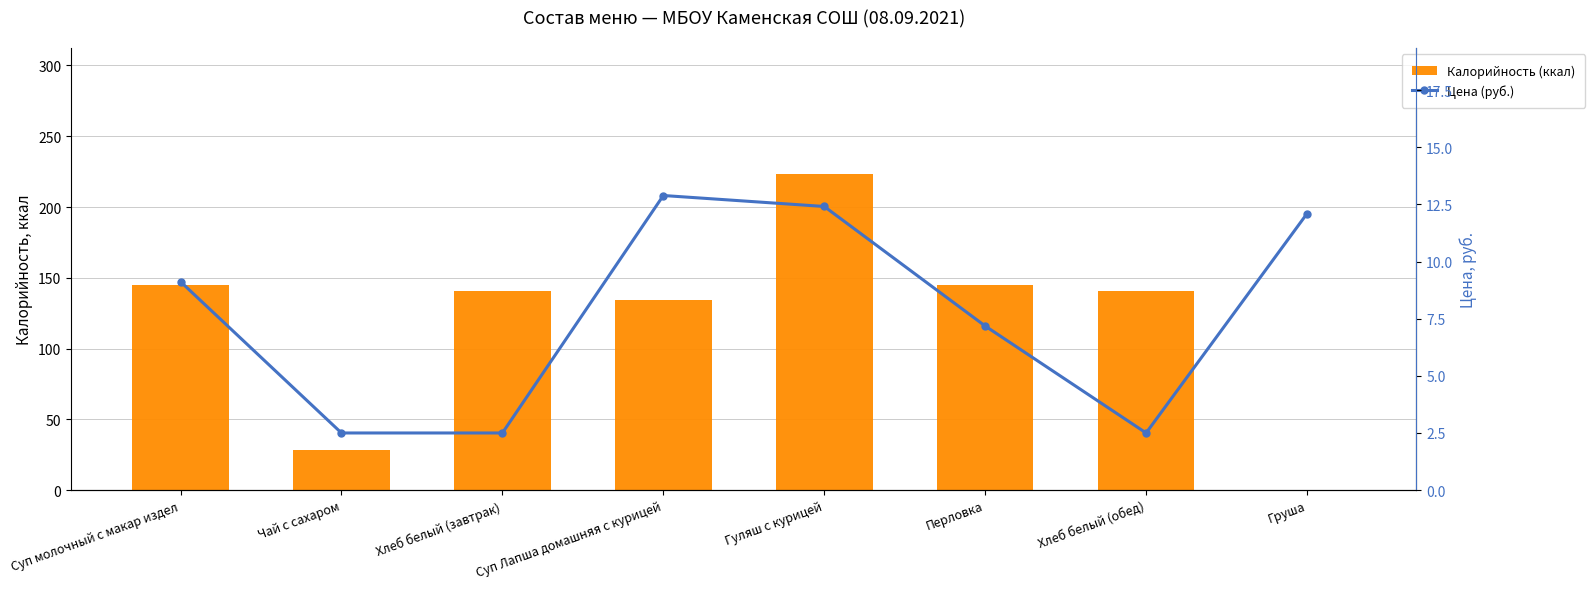

What is the value of the Калорийность (ккал) bar at the 5th from the left?

223.0